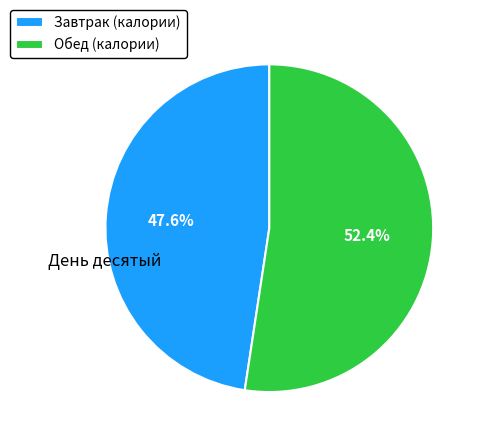

Which slice is the largest?

Обед (калории)